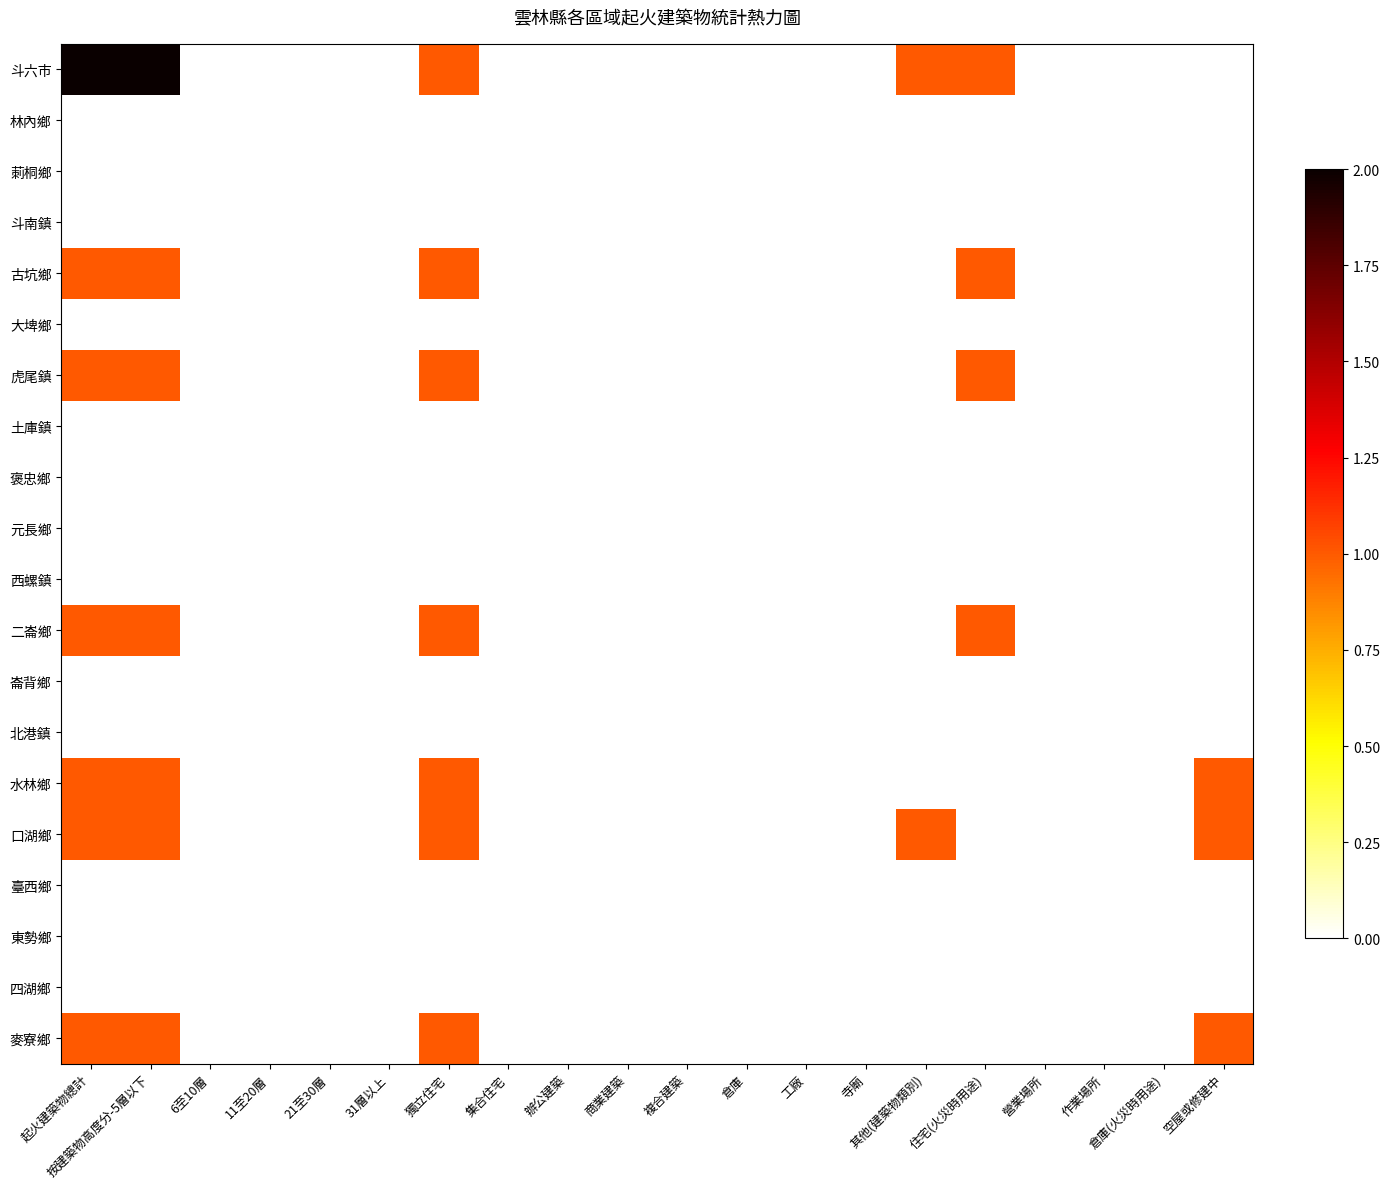

Reading left to right, list all the values displayed in this chart.

斗六市: 起火建築物總計=2	按建築物高度分-5層以下=2	6至10層=0	11至20層=0	21至30層=0	31層以上=0	獨立住宅=1	集合住宅=0	辦公建築=0	商業建築=0	複合建築=0	倉庫=0	工廠=0	寺廟=0	其他(建築物類別)=1	住宅(火災時用途)=1	營業場所=0	作業場所=0	倉庫(火災時用途)=0	空屋或修建中=0
林內鄉: 起火建築物總計=0	按建築物高度分-5層以下=0	6至10層=0	11至20層=0	21至30層=0	31層以上=0	獨立住宅=0	集合住宅=0	辦公建築=0	商業建築=0	複合建築=0	倉庫=0	工廠=0	寺廟=0	其他(建築物類別)=0	住宅(火災時用途)=0	營業場所=0	作業場所=0	倉庫(火災時用途)=0	空屋或修建中=0
莿桐鄉: 起火建築物總計=0	按建築物高度分-5層以下=0	6至10層=0	11至20層=0	21至30層=0	31層以上=0	獨立住宅=0	集合住宅=0	辦公建築=0	商業建築=0	複合建築=0	倉庫=0	工廠=0	寺廟=0	其他(建築物類別)=0	住宅(火災時用途)=0	營業場所=0	作業場所=0	倉庫(火災時用途)=0	空屋或修建中=0
斗南鎮: 起火建築物總計=0	按建築物高度分-5層以下=0	6至10層=0	11至20層=0	21至30層=0	31層以上=0	獨立住宅=0	集合住宅=0	辦公建築=0	商業建築=0	複合建築=0	倉庫=0	工廠=0	寺廟=0	其他(建築物類別)=0	住宅(火災時用途)=0	營業場所=0	作業場所=0	倉庫(火災時用途)=0	空屋或修建中=0
古坑鄉: 起火建築物總計=1	按建築物高度分-5層以下=1	6至10層=0	11至20層=0	21至30層=0	31層以上=0	獨立住宅=1	集合住宅=0	辦公建築=0	商業建築=0	複合建築=0	倉庫=0	工廠=0	寺廟=0	其他(建築物類別)=0	住宅(火災時用途)=1	營業場所=0	作業場所=0	倉庫(火災時用途)=0	空屋或修建中=0
大埤鄉: 起火建築物總計=0	按建築物高度分-5層以下=0	6至10層=0	11至20層=0	21至30層=0	31層以上=0	獨立住宅=0	集合住宅=0	辦公建築=0	商業建築=0	複合建築=0	倉庫=0	工廠=0	寺廟=0	其他(建築物類別)=0	住宅(火災時用途)=0	營業場所=0	作業場所=0	倉庫(火災時用途)=0	空屋或修建中=0
虎尾鎮: 起火建築物總計=1	按建築物高度分-5層以下=1	6至10層=0	11至20層=0	21至30層=0	31層以上=0	獨立住宅=1	集合住宅=0	辦公建築=0	商業建築=0	複合建築=0	倉庫=0	工廠=0	寺廟=0	其他(建築物類別)=0	住宅(火災時用途)=1	營業場所=0	作業場所=0	倉庫(火災時用途)=0	空屋或修建中=0
土庫鎮: 起火建築物總計=0	按建築物高度分-5層以下=0	6至10層=0	11至20層=0	21至30層=0	31層以上=0	獨立住宅=0	集合住宅=0	辦公建築=0	商業建築=0	複合建築=0	倉庫=0	工廠=0	寺廟=0	其他(建築物類別)=0	住宅(火災時用途)=0	營業場所=0	作業場所=0	倉庫(火災時用途)=0	空屋或修建中=0
褒忠鄉: 起火建築物總計=0	按建築物高度分-5層以下=0	6至10層=0	11至20層=0	21至30層=0	31層以上=0	獨立住宅=0	集合住宅=0	辦公建築=0	商業建築=0	複合建築=0	倉庫=0	工廠=0	寺廟=0	其他(建築物類別)=0	住宅(火災時用途)=0	營業場所=0	作業場所=0	倉庫(火災時用途)=0	空屋或修建中=0
元長鄉: 起火建築物總計=0	按建築物高度分-5層以下=0	6至10層=0	11至20層=0	21至30層=0	31層以上=0	獨立住宅=0	集合住宅=0	辦公建築=0	商業建築=0	複合建築=0	倉庫=0	工廠=0	寺廟=0	其他(建築物類別)=0	住宅(火災時用途)=0	營業場所=0	作業場所=0	倉庫(火災時用途)=0	空屋或修建中=0
西螺鎮: 起火建築物總計=0	按建築物高度分-5層以下=0	6至10層=0	11至20層=0	21至30層=0	31層以上=0	獨立住宅=0	集合住宅=0	辦公建築=0	商業建築=0	複合建築=0	倉庫=0	工廠=0	寺廟=0	其他(建築物類別)=0	住宅(火災時用途)=0	營業場所=0	作業場所=0	倉庫(火災時用途)=0	空屋或修建中=0
二崙鄉: 起火建築物總計=1	按建築物高度分-5層以下=1	6至10層=0	11至20層=0	21至30層=0	31層以上=0	獨立住宅=1	集合住宅=0	辦公建築=0	商業建築=0	複合建築=0	倉庫=0	工廠=0	寺廟=0	其他(建築物類別)=0	住宅(火災時用途)=1	營業場所=0	作業場所=0	倉庫(火災時用途)=0	空屋或修建中=0
崙背鄉: 起火建築物總計=0	按建築物高度分-5層以下=0	6至10層=0	11至20層=0	21至30層=0	31層以上=0	獨立住宅=0	集合住宅=0	辦公建築=0	商業建築=0	複合建築=0	倉庫=0	工廠=0	寺廟=0	其他(建築物類別)=0	住宅(火災時用途)=0	營業場所=0	作業場所=0	倉庫(火災時用途)=0	空屋或修建中=0
北港鎮: 起火建築物總計=0	按建築物高度分-5層以下=0	6至10層=0	11至20層=0	21至30層=0	31層以上=0	獨立住宅=0	集合住宅=0	辦公建築=0	商業建築=0	複合建築=0	倉庫=0	工廠=0	寺廟=0	其他(建築物類別)=0	住宅(火災時用途)=0	營業場所=0	作業場所=0	倉庫(火災時用途)=0	空屋或修建中=0
水林鄉: 起火建築物總計=1	按建築物高度分-5層以下=1	6至10層=0	11至20層=0	21至30層=0	31層以上=0	獨立住宅=1	集合住宅=0	辦公建築=0	商業建築=0	複合建築=0	倉庫=0	工廠=0	寺廟=0	其他(建築物類別)=0	住宅(火災時用途)=0	營業場所=0	作業場所=0	倉庫(火災時用途)=0	空屋或修建中=1
口湖鄉: 起火建築物總計=1	按建築物高度分-5層以下=1	6至10層=0	11至20層=0	21至30層=0	31層以上=0	獨立住宅=1	集合住宅=0	辦公建築=0	商業建築=0	複合建築=0	倉庫=0	工廠=0	寺廟=0	其他(建築物類別)=1	住宅(火災時用途)=0	營業場所=0	作業場所=0	倉庫(火災時用途)=0	空屋或修建中=1
臺西鄉: 起火建築物總計=0	按建築物高度分-5層以下=0	6至10層=0	11至20層=0	21至30層=0	31層以上=0	獨立住宅=0	集合住宅=0	辦公建築=0	商業建築=0	複合建築=0	倉庫=0	工廠=0	寺廟=0	其他(建築物類別)=0	住宅(火災時用途)=0	營業場所=0	作業場所=0	倉庫(火災時用途)=0	空屋或修建中=0
東勢鄉: 起火建築物總計=0	按建築物高度分-5層以下=0	6至10層=0	11至20層=0	21至30層=0	31層以上=0	獨立住宅=0	集合住宅=0	辦公建築=0	商業建築=0	複合建築=0	倉庫=0	工廠=0	寺廟=0	其他(建築物類別)=0	住宅(火災時用途)=0	營業場所=0	作業場所=0	倉庫(火災時用途)=0	空屋或修建中=0
四湖鄉: 起火建築物總計=0	按建築物高度分-5層以下=0	6至10層=0	11至20層=0	21至30層=0	31層以上=0	獨立住宅=0	集合住宅=0	辦公建築=0	商業建築=0	複合建築=0	倉庫=0	工廠=0	寺廟=0	其他(建築物類別)=0	住宅(火災時用途)=0	營業場所=0	作業場所=0	倉庫(火災時用途)=0	空屋或修建中=0
麥寮鄉: 起火建築物總計=1	按建築物高度分-5層以下=1	6至10層=0	11至20層=0	21至30層=0	31層以上=0	獨立住宅=1	集合住宅=0	辦公建築=0	商業建築=0	複合建築=0	倉庫=0	工廠=0	寺廟=0	其他(建築物類別)=0	住宅(火災時用途)=0	營業場所=0	作業場所=0	倉庫(火災時用途)=0	空屋或修建中=1